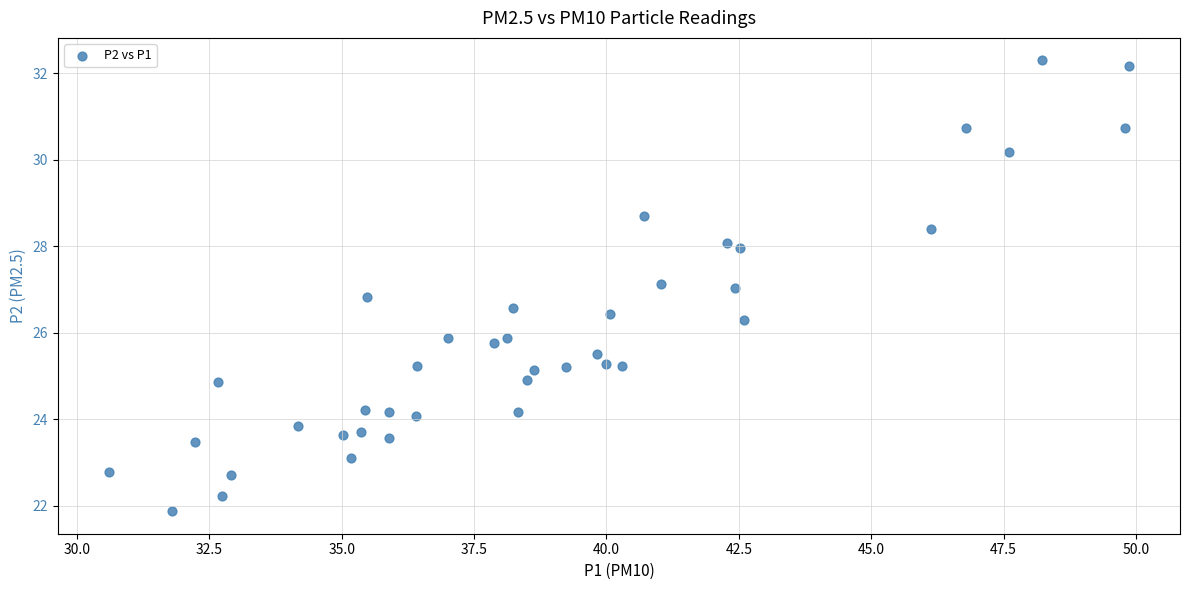

What is the range of Y values (max minus min)?

10.4